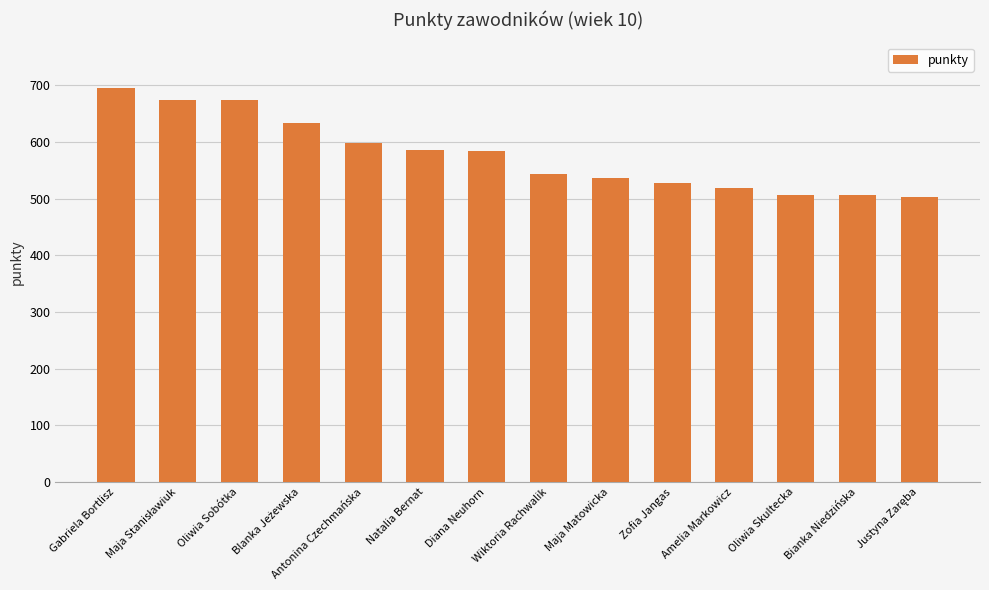

The value at Oliwia Sobótka is 674. True or false?

True